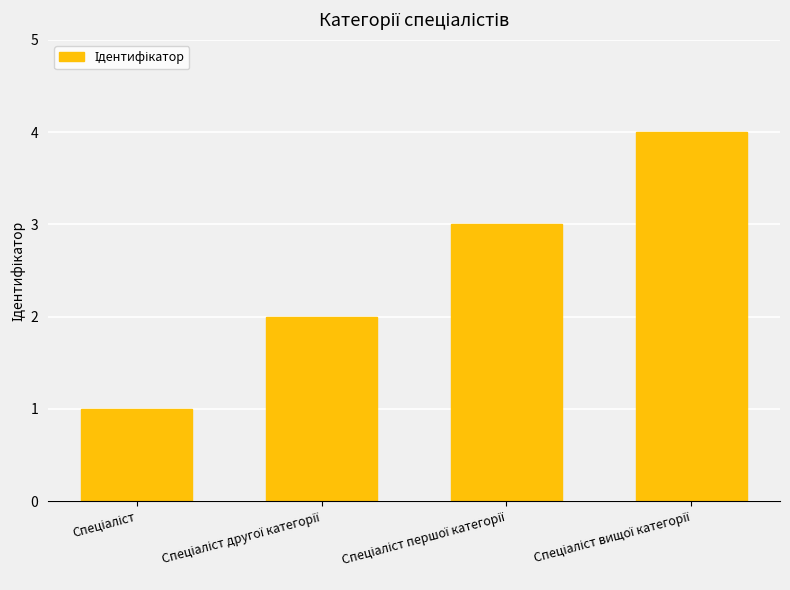

What is the greatest value displayed?

4